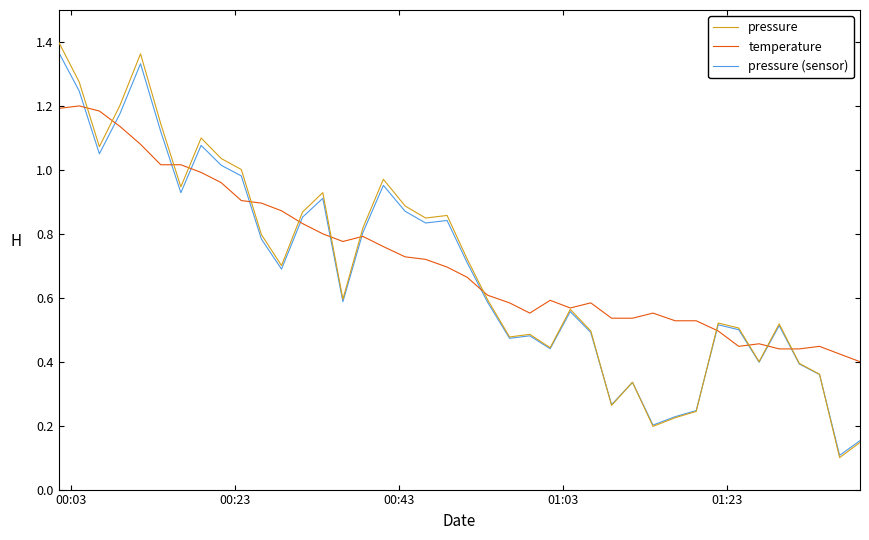

Which series has the widest spread of values?

pressure